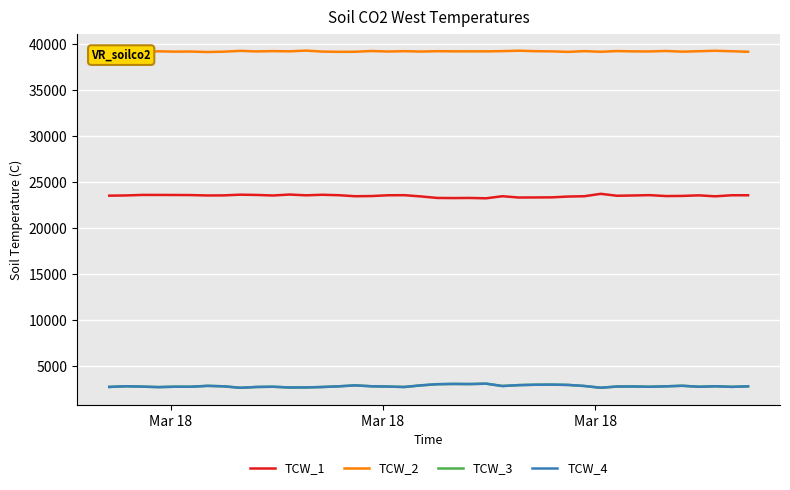

Which series has the largest total across all categories?

TCW_2